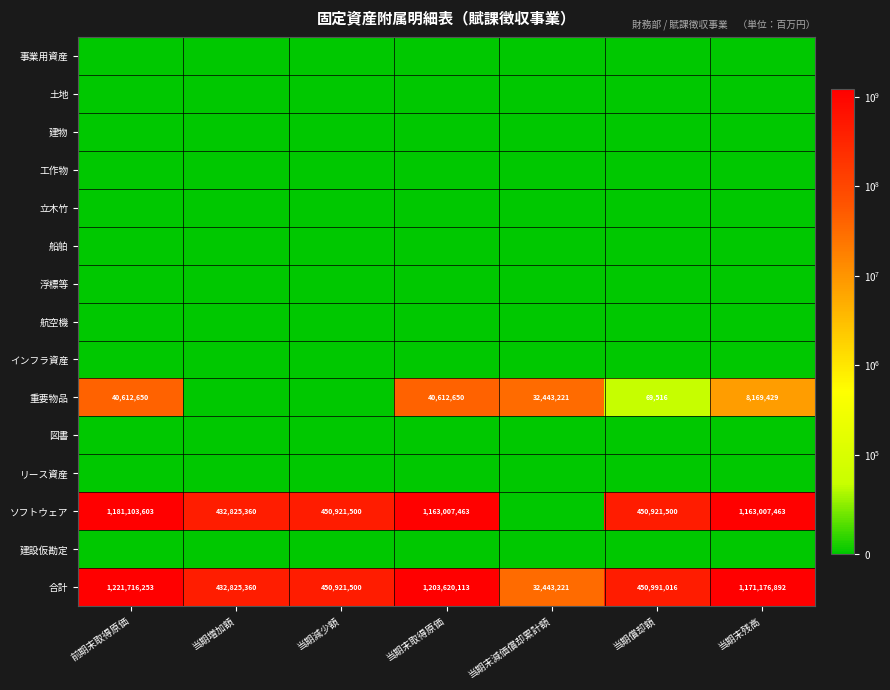

What is the total value across all series at 当期増加額?

865650720